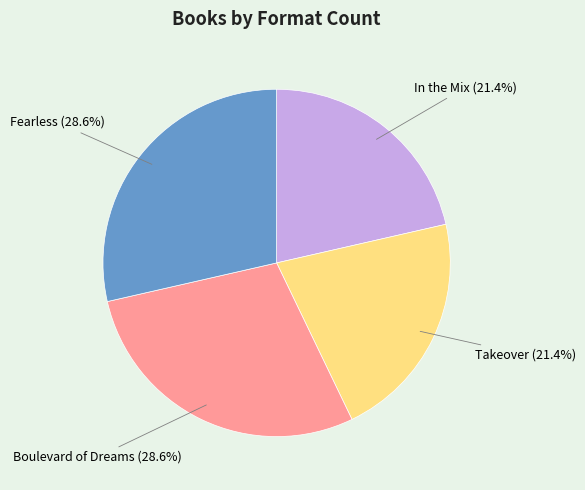

True or false: Takeover accounts for 14% of the total.

False